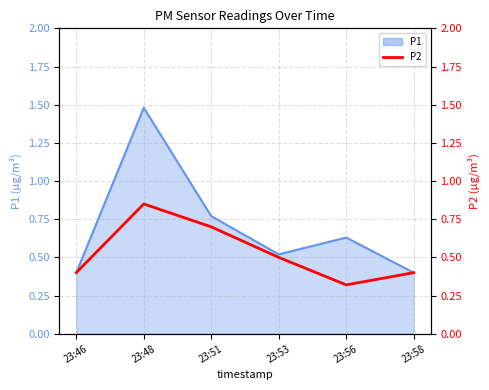

How many categories are shown in the chart?

6